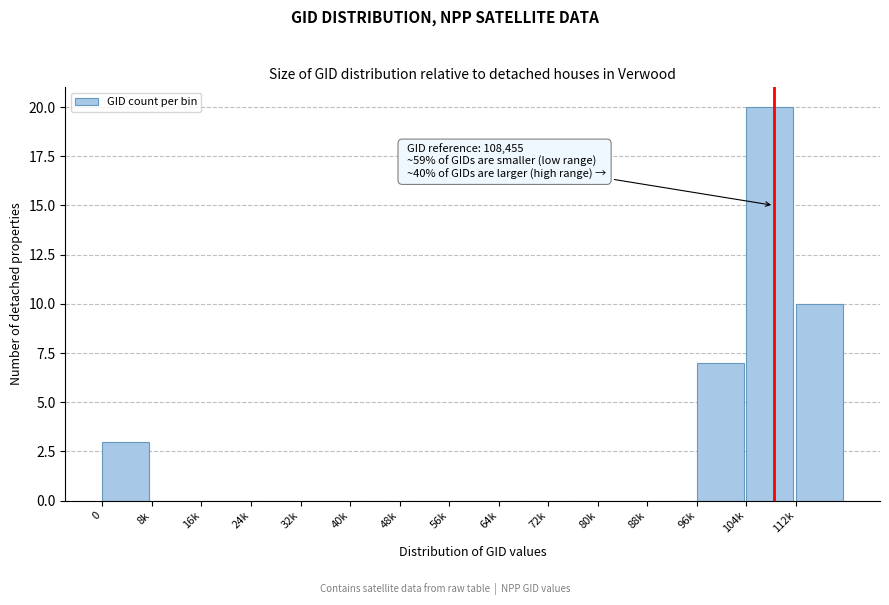

Reading left to right, list all the values displayed in this chart.

0=3	8k=0	16k=0	24k=0	32k=0	40k=0	48k=0	56k=0	64k=0	72k=0	80k=0	88k=0	96k=7	104k=20	112k=10